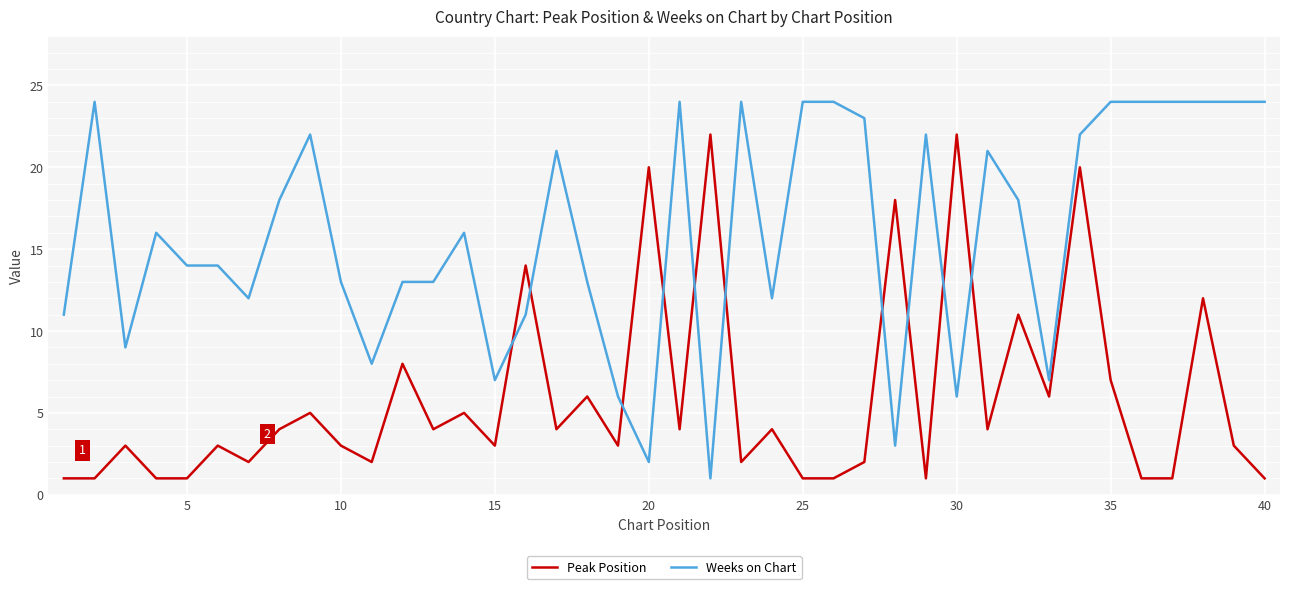

After their last crossing, which series has the higher values: Peak Position or Weeks on Chart?

Weeks on Chart